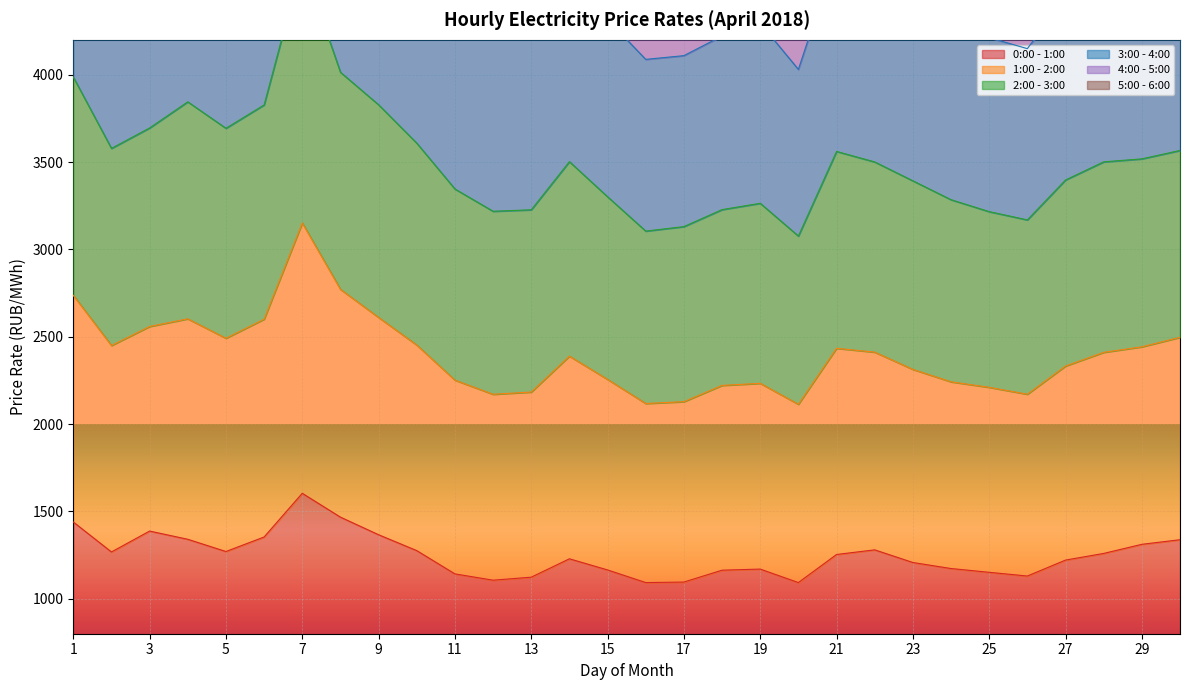

What is the difference between the 0:00 - 1:00 values at 19 and 26?

39.8